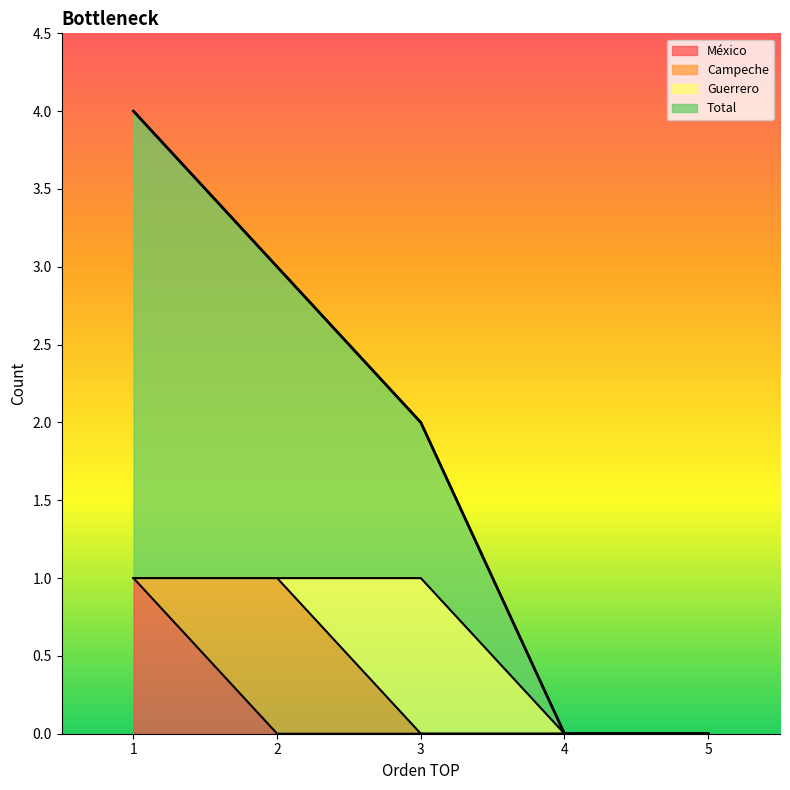

True or false: Total has more than 2 points higher than both neighbors.

False